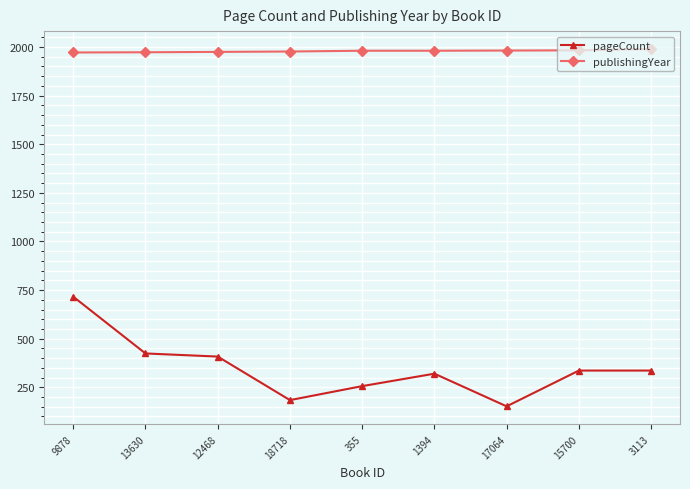

At which category is the sum across all series the highest?

9878